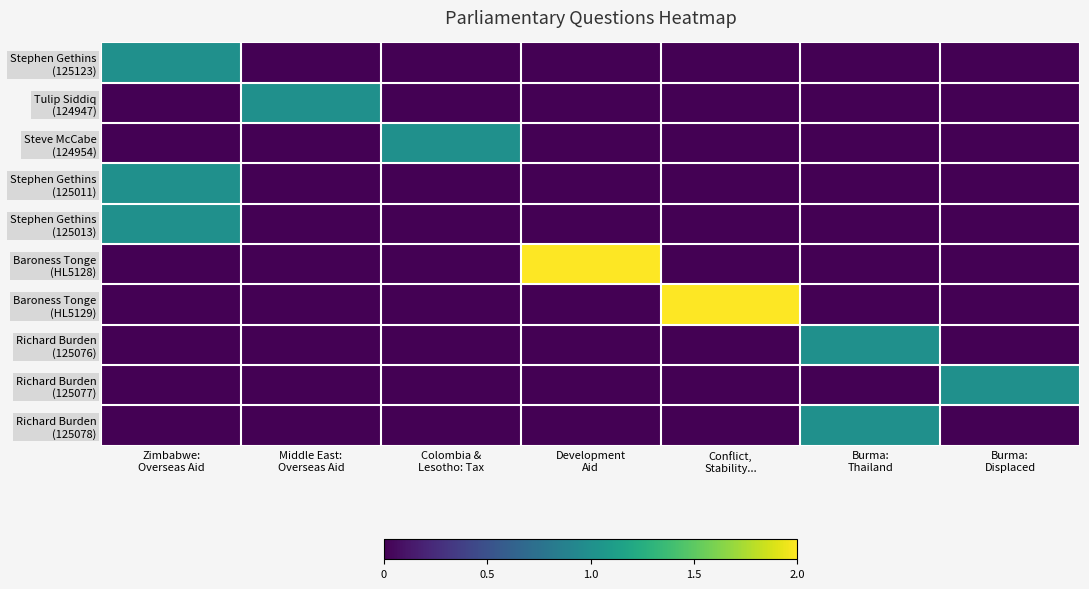

Which series has the widest spread of values?

Baroness Tonge (HL5128)